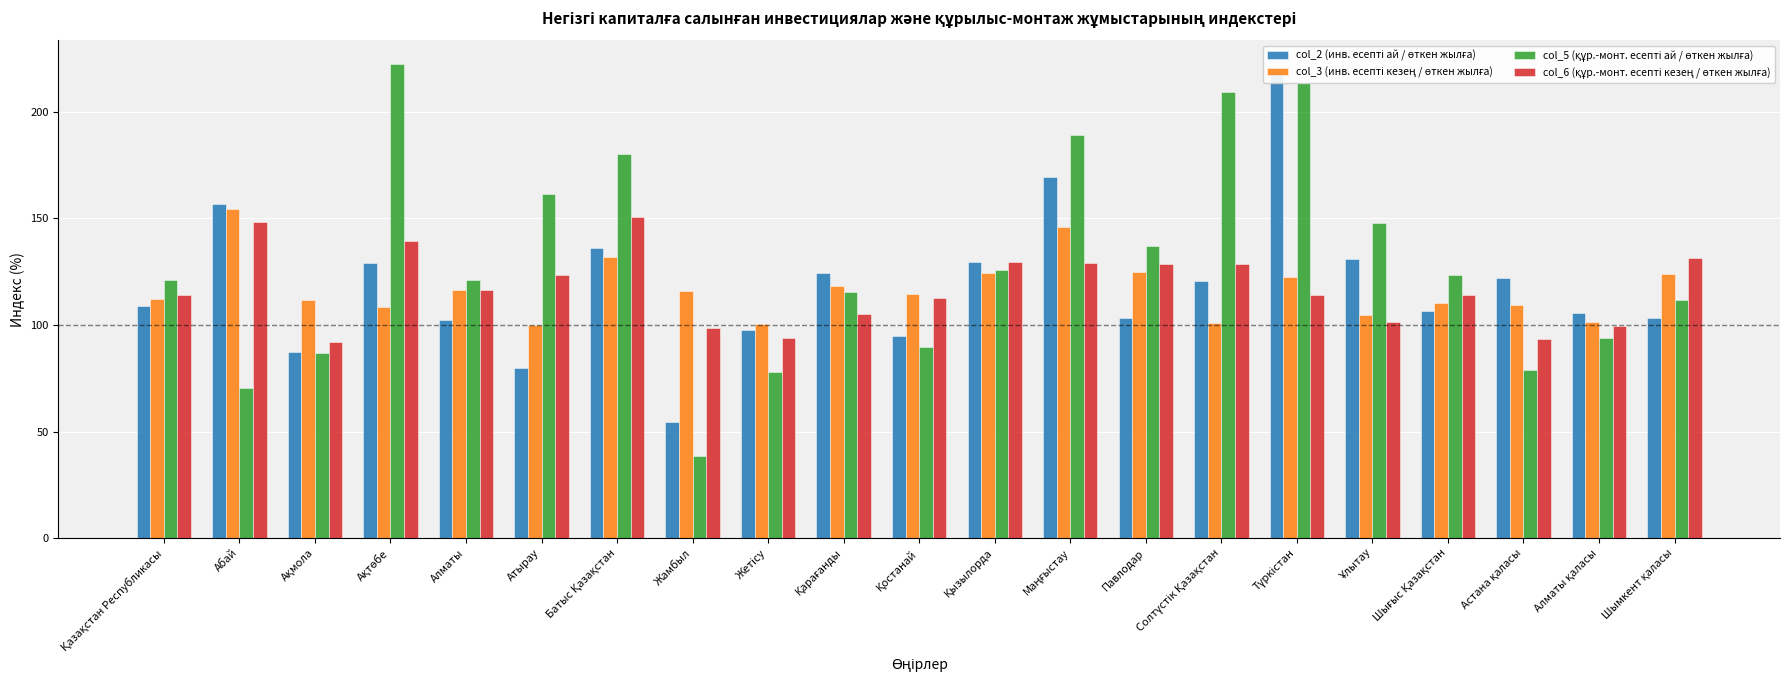

What is the difference between the highest and lowest values at Ұлытау?

46.2